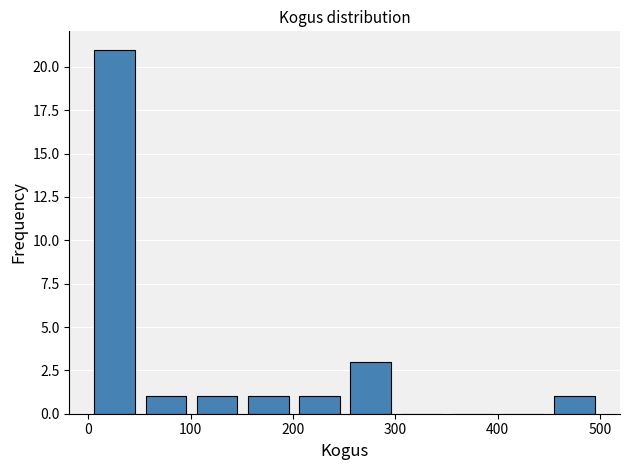

Reading left to right, transcribe this chart: for each bar, give the range it covers on the x-axis and its height. Neither the bar edges nor the heights are printed on the chart, so give them approximately, as read against the axes.

0 to 50: 21
50 to 100: 1
100 to 150: 1
150 to 200: 1
200 to 250: 1
250 to 300: 3
300 to 350: 0
350 to 400: 0
400 to 450: 0
450 to 500: 1